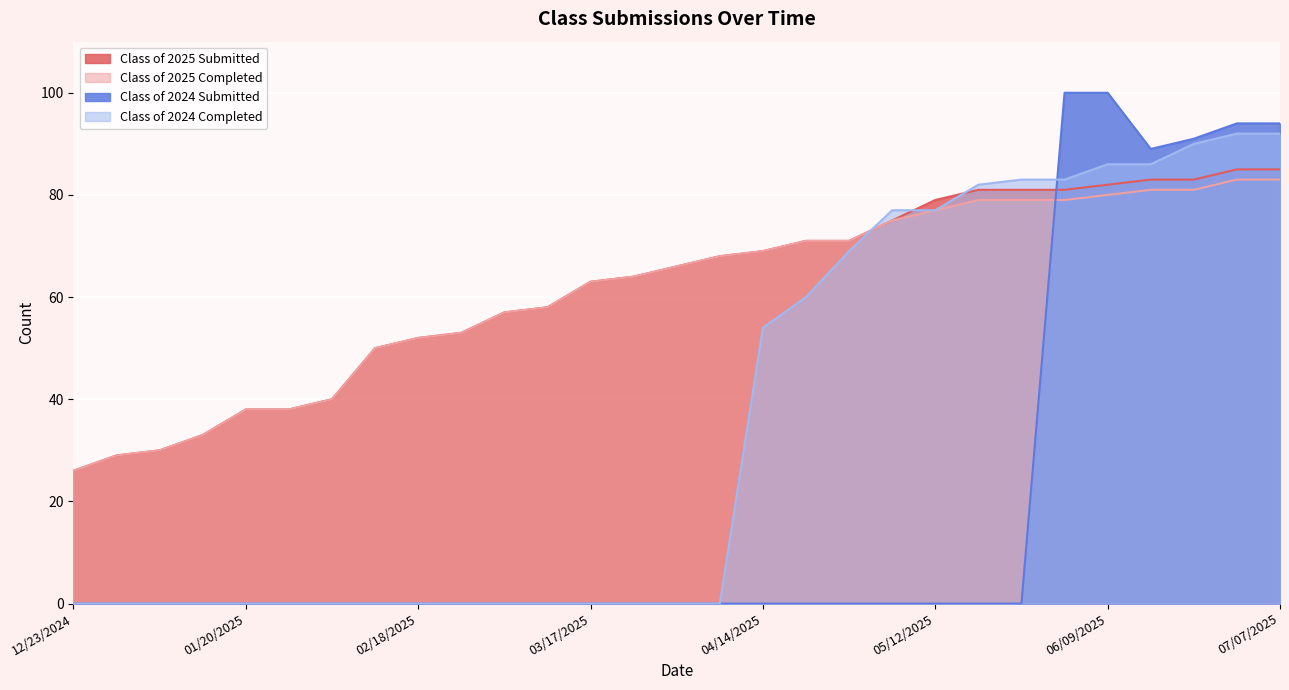

What is the value of the Class of 2025 Submitted point at the 17th from the left?

69